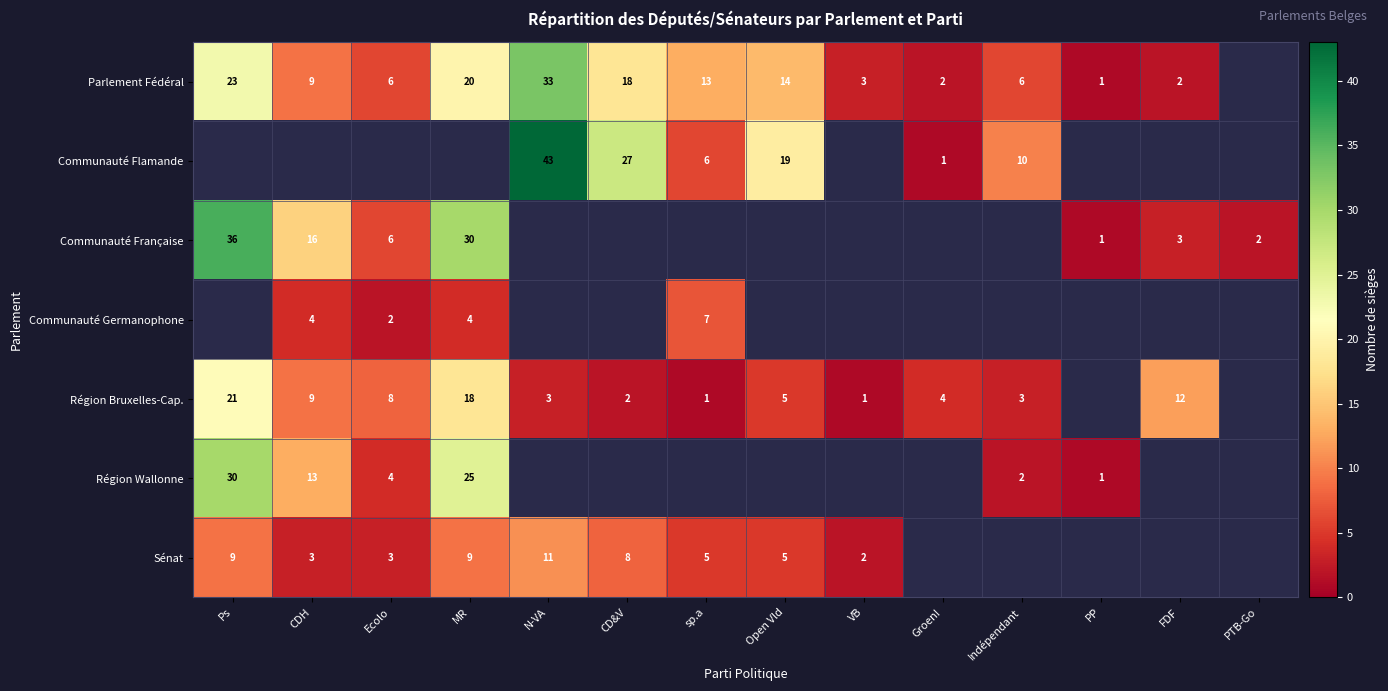

Is the value of Communauté Flamande at Groen! greater than the value of Sénat at CD&V?

No